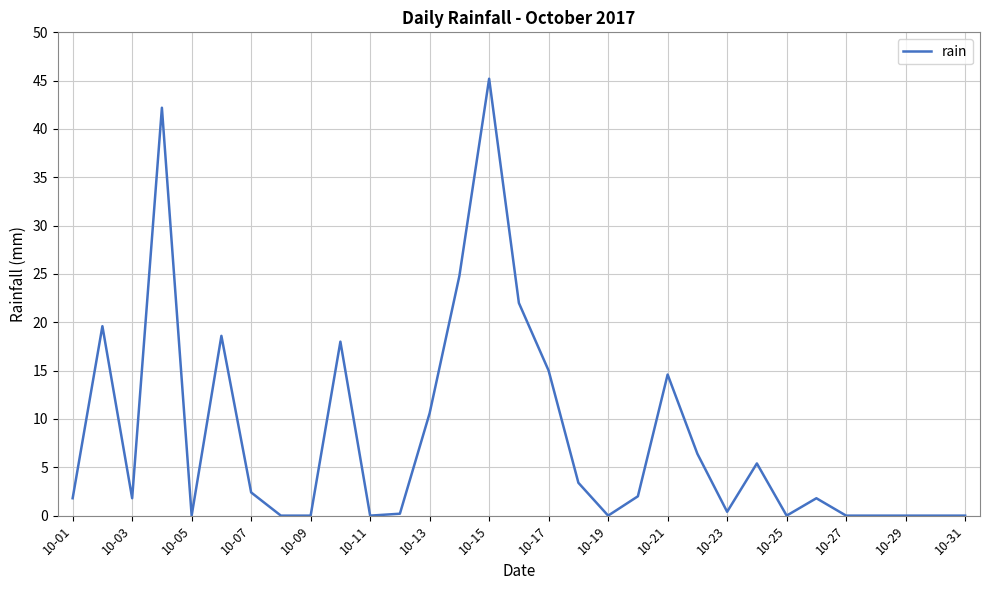

True or false: the data has more than 2 interior local peaks.

True